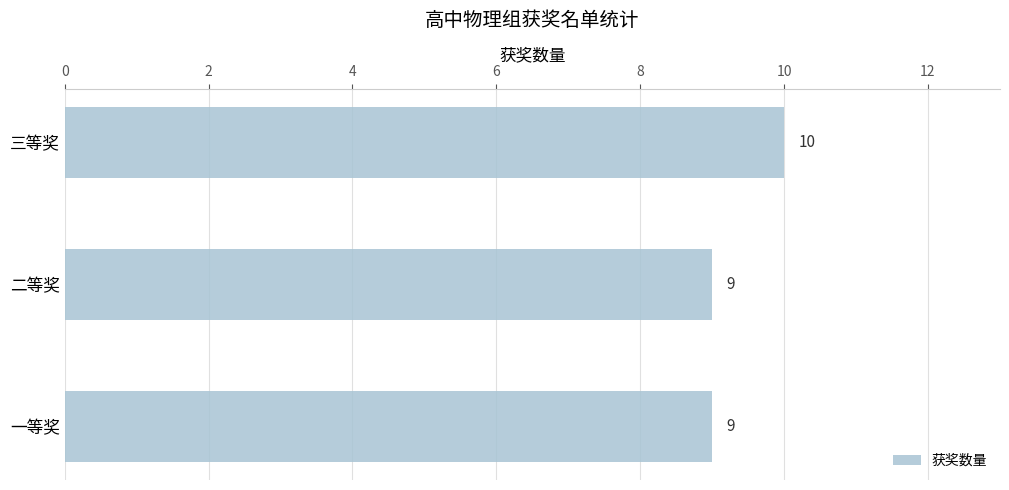

How many bars are there in total?

3